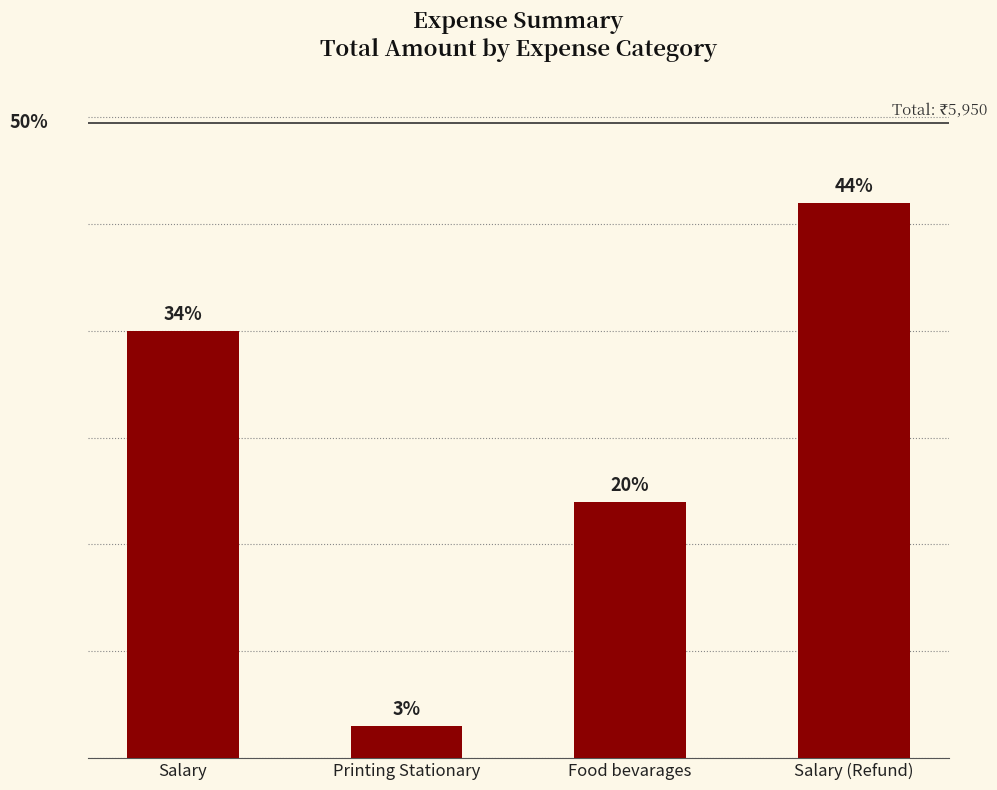

Rank the categories by value from lowest to highest.

Printing Stationary, Food bevarages, Salary, Salary (Refund)